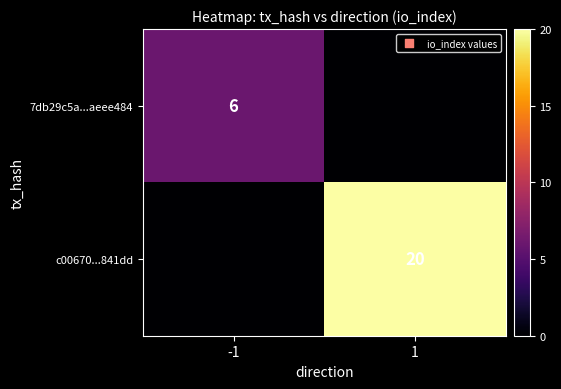

What is the total value across all series at 1?

20